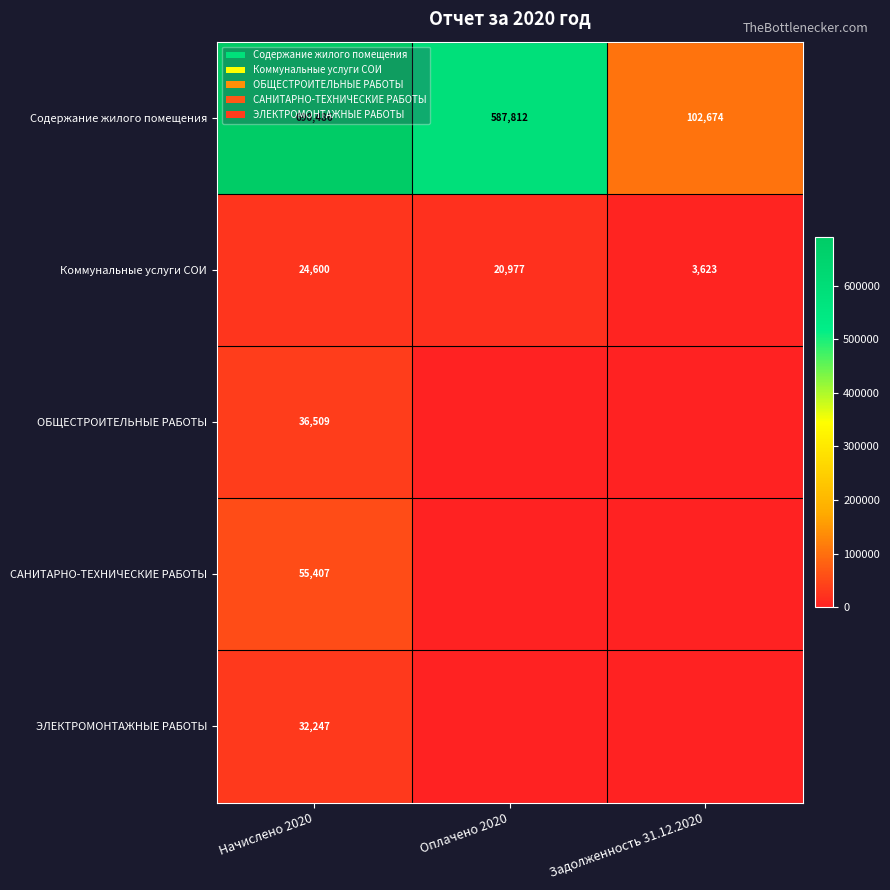

What is the sum of all Содержание жилого помещения values?

1380972